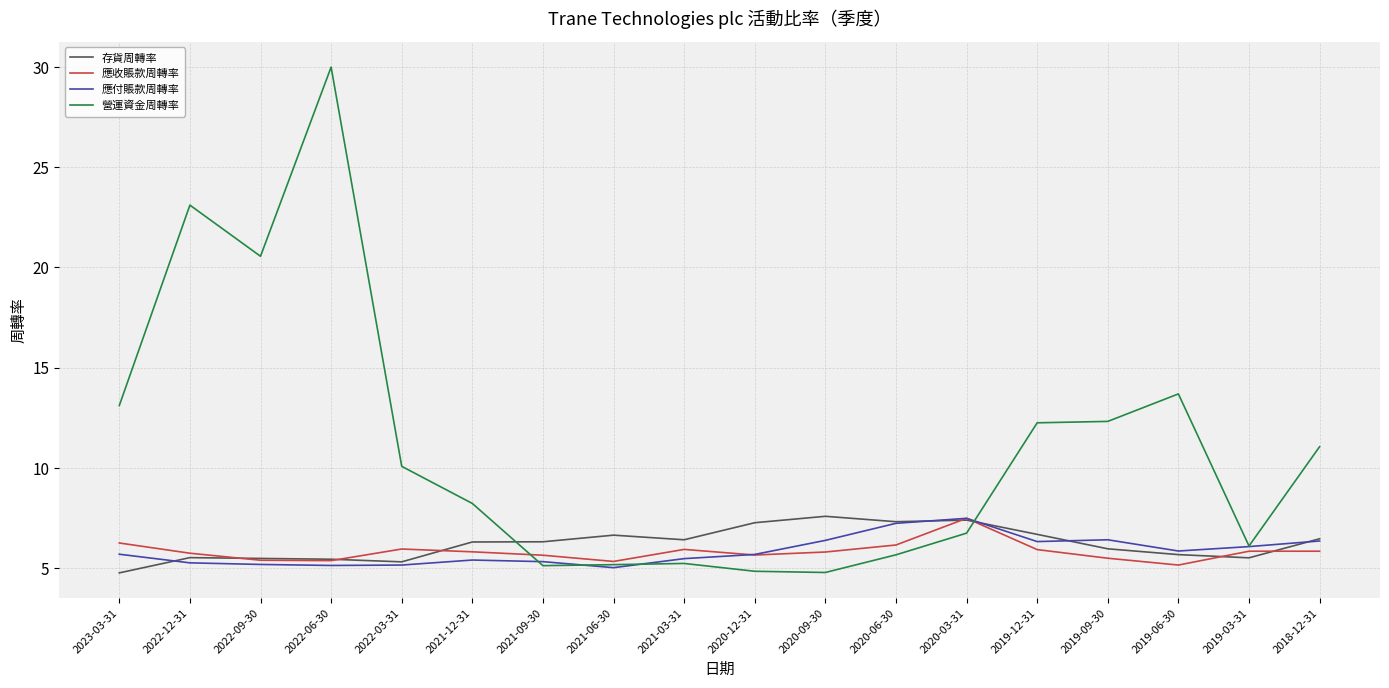

What is the difference between the highest and lowest values at 2021-09-30?

1.2